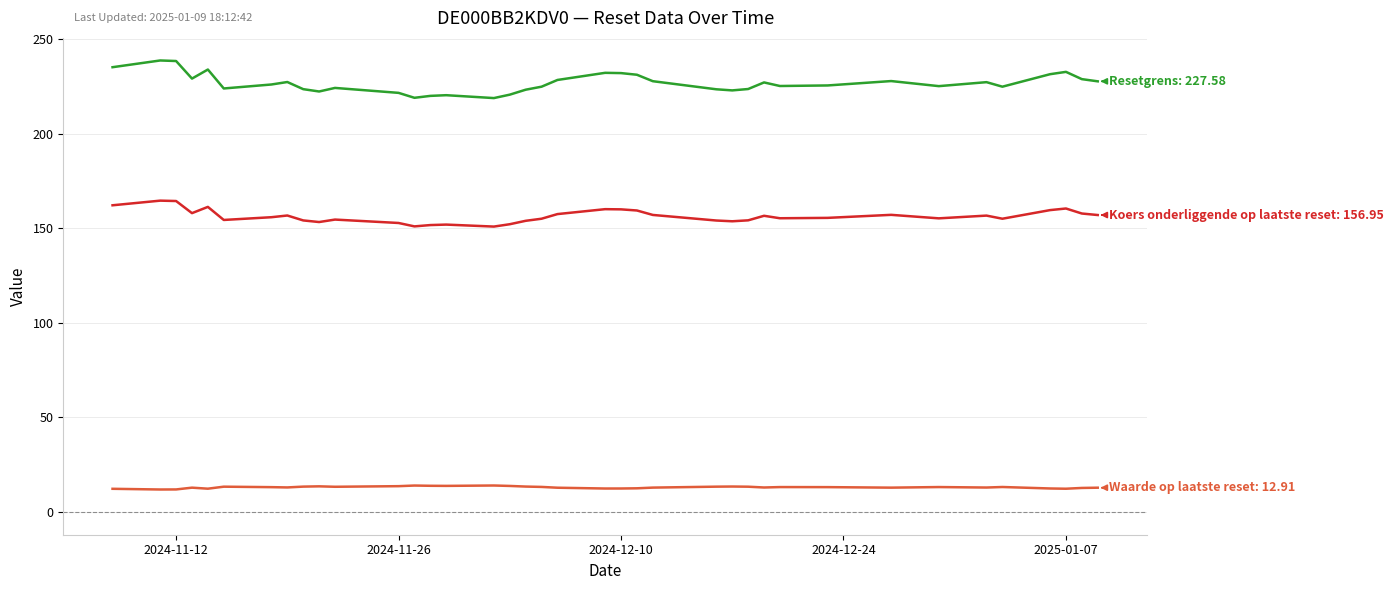

What is the minimum value shown in the chart?

12.0